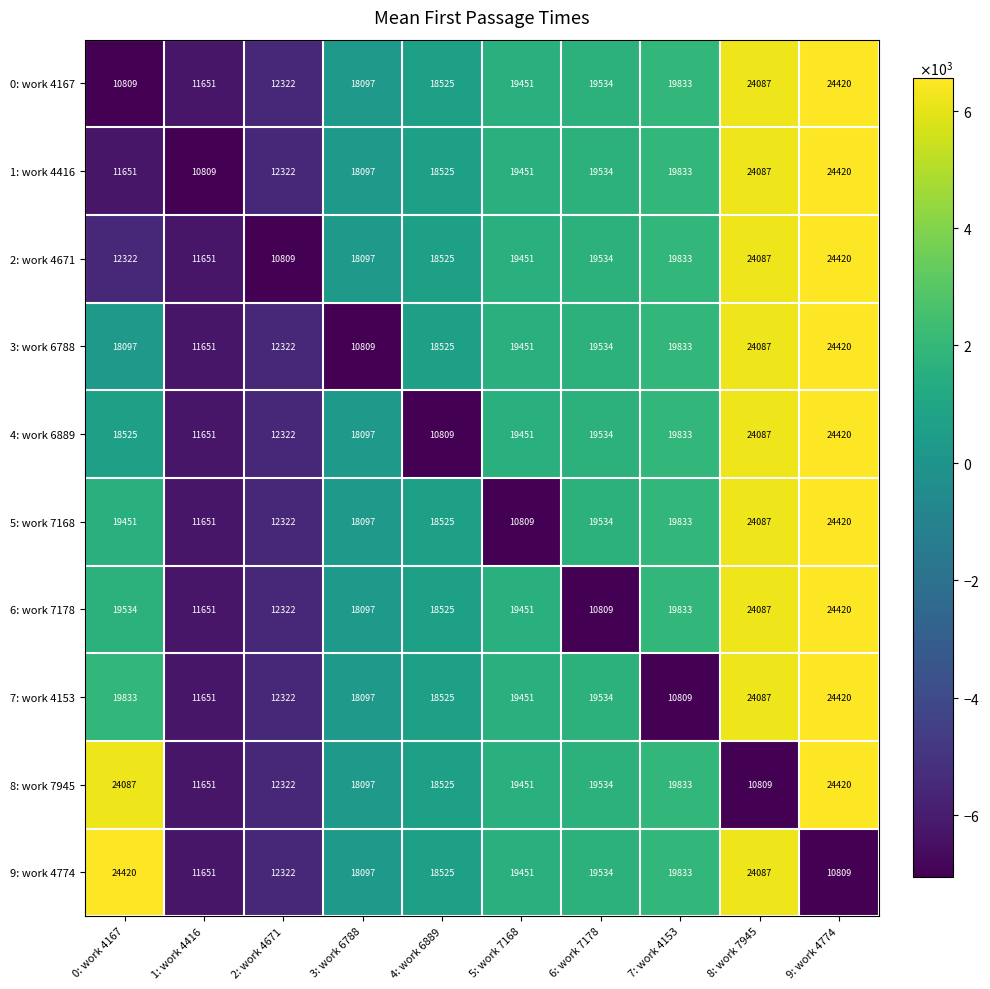

What is the difference between the highest and lowest values at 6: work 7178?

8725